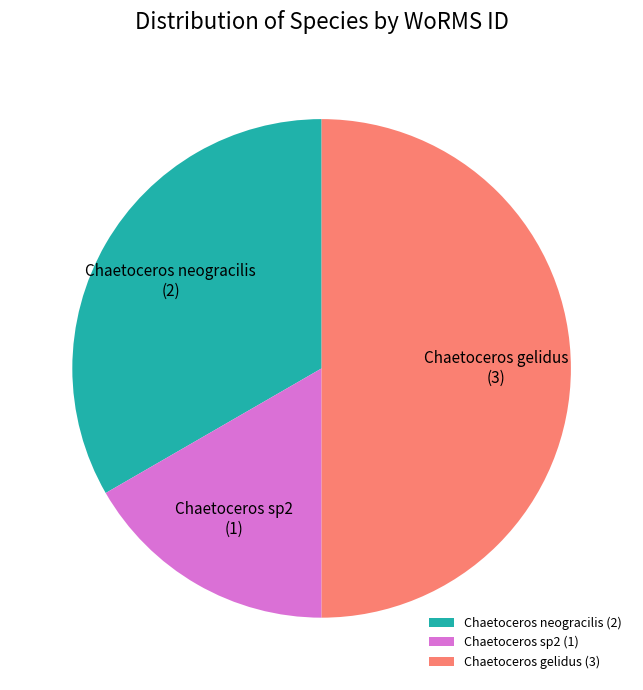

Does Chaetoceros neogracilis account for over 50% of the chart?

No